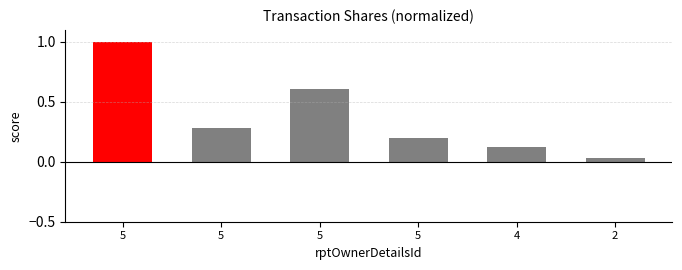

How many bars are there in total?

6